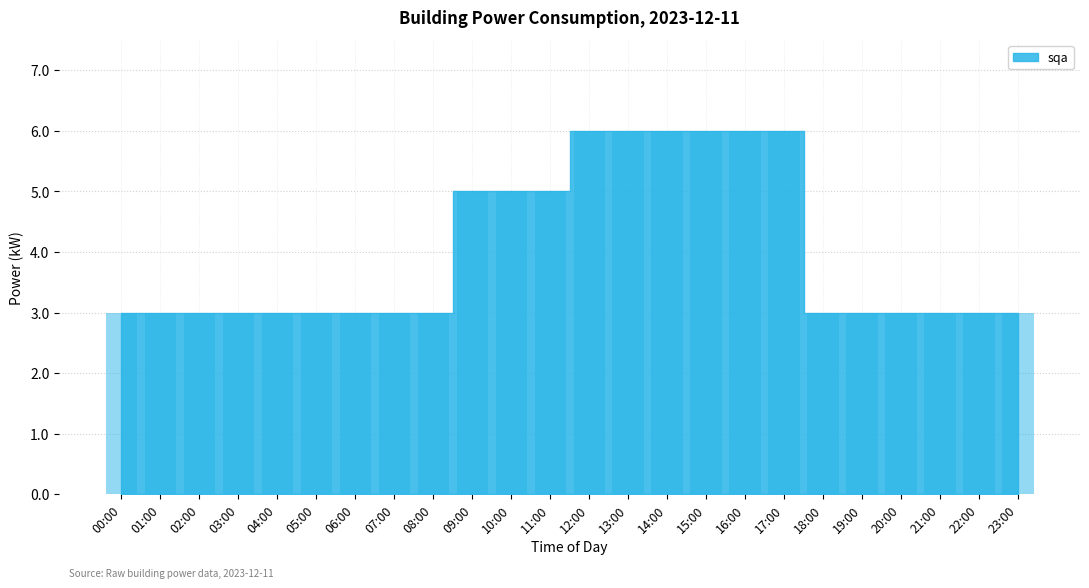

The value at 08:00 is 3. True or false?

True